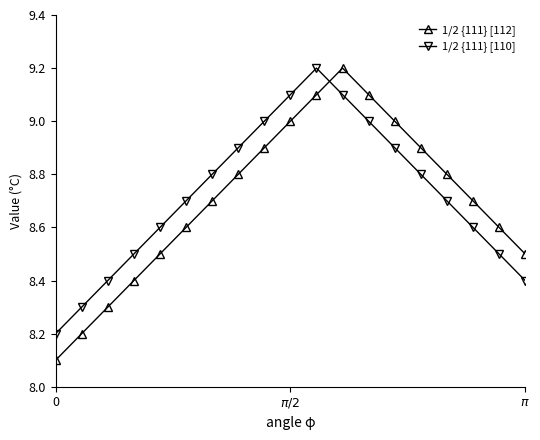

What is the difference between the maximum and minimum values in the 1/2 {111} [110] series?

1.0